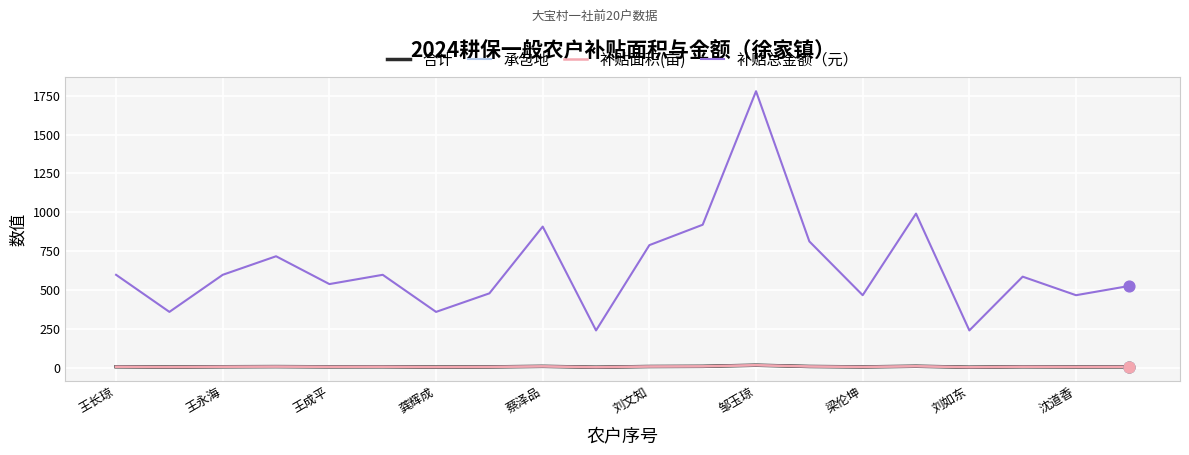

Does the chart have visible grid lines?

Yes